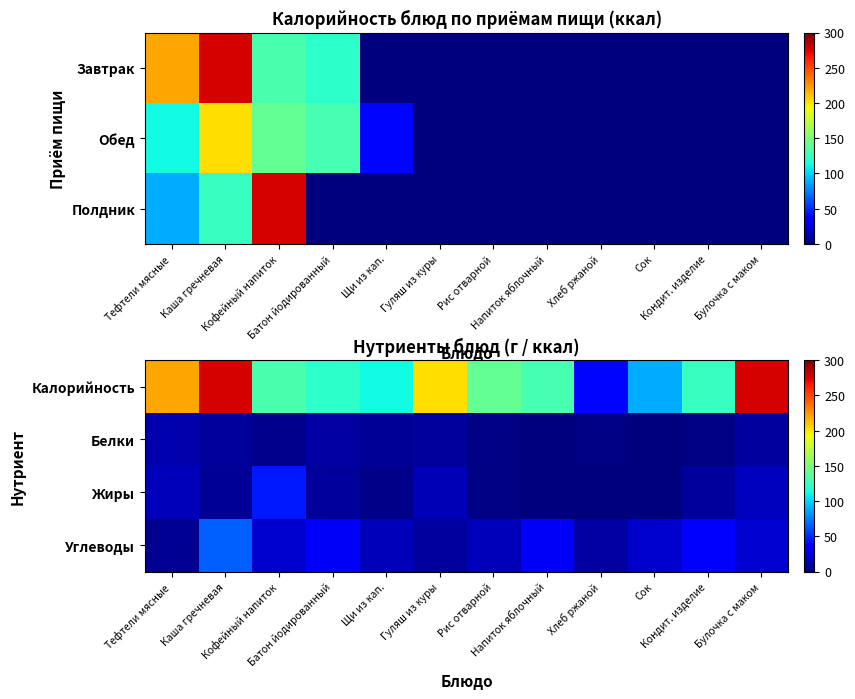

What is the difference between the Жиры values at Кофейный напиток and Гуляш из куры?

30.0